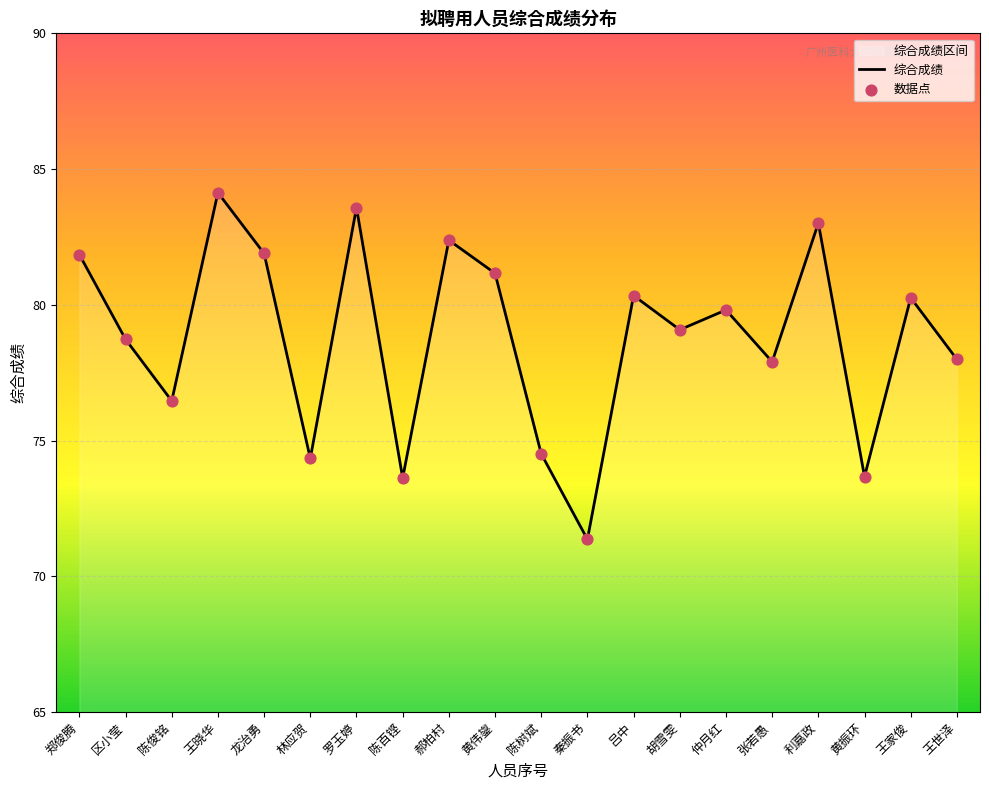

Which has a higher value, 陈树斌 or 王世泽?

王世泽